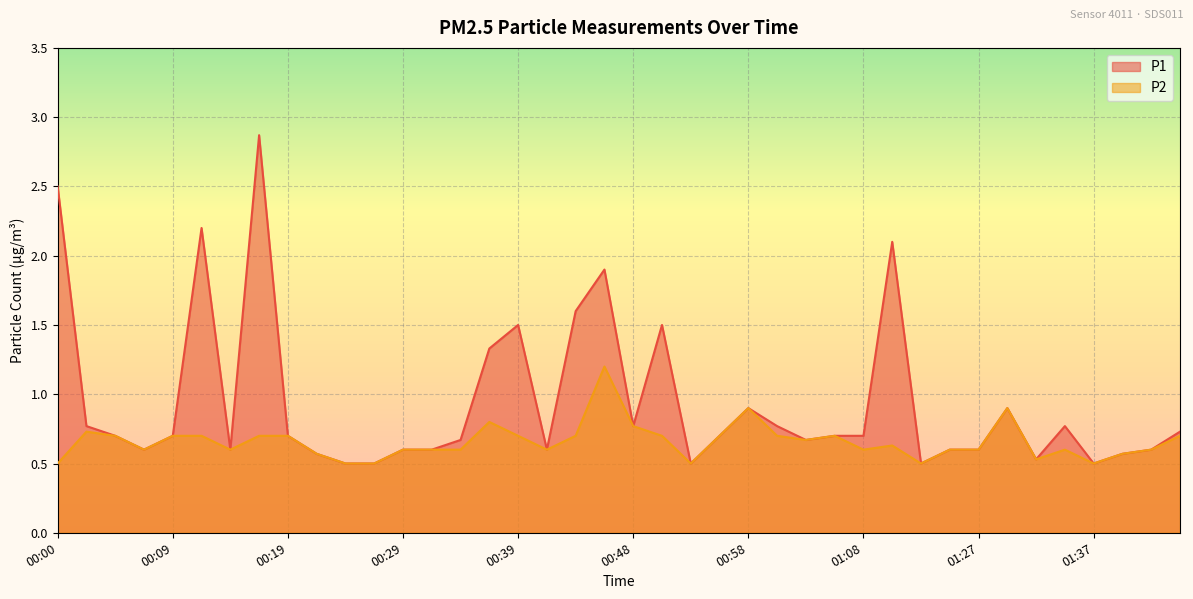

Which series has the widest spread of values?

P1